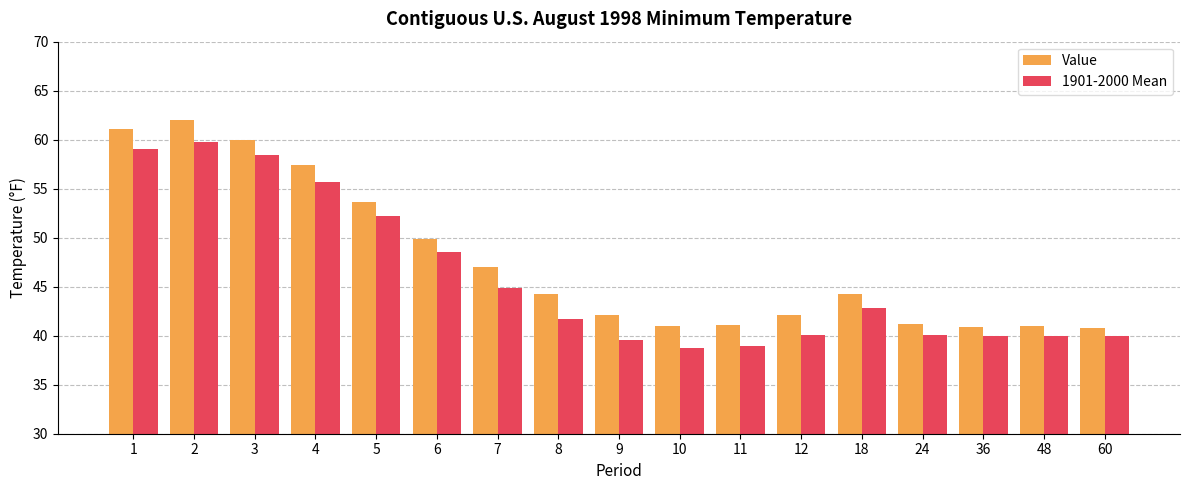

Where is Value nearest to the value 51?

6